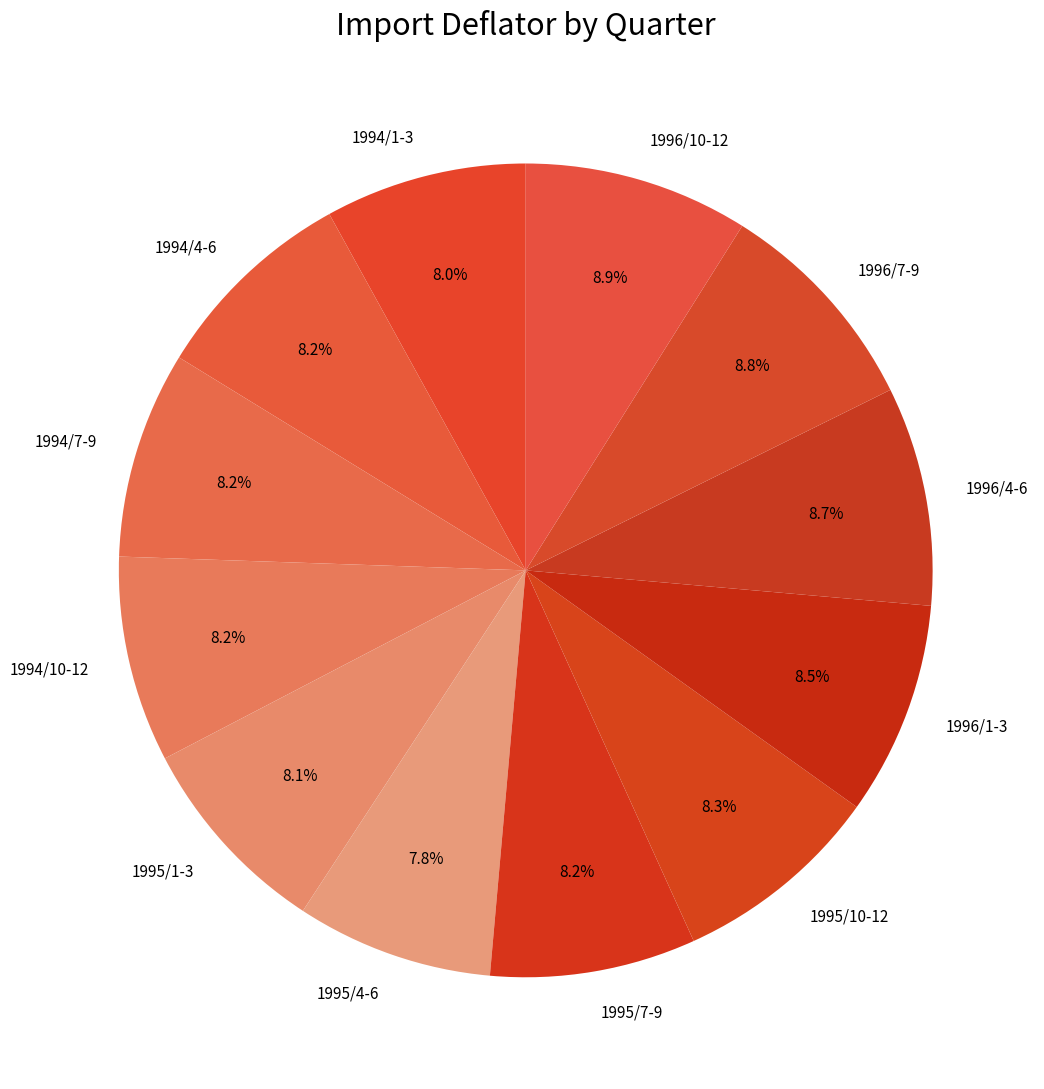

Approximately how many times larger is the value at 1995/1-3 compared to 1994/1-3?

1.0